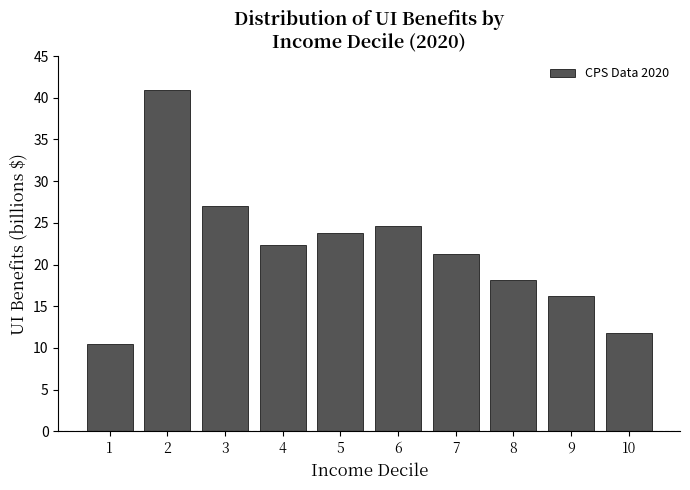

Reading left to right, what are all the values shown in this chart?

1=10.4	2=40.9	3=27.0	4=22.3	5=23.8	6=24.6	7=21.3	8=18.2	9=16.2	10=11.8